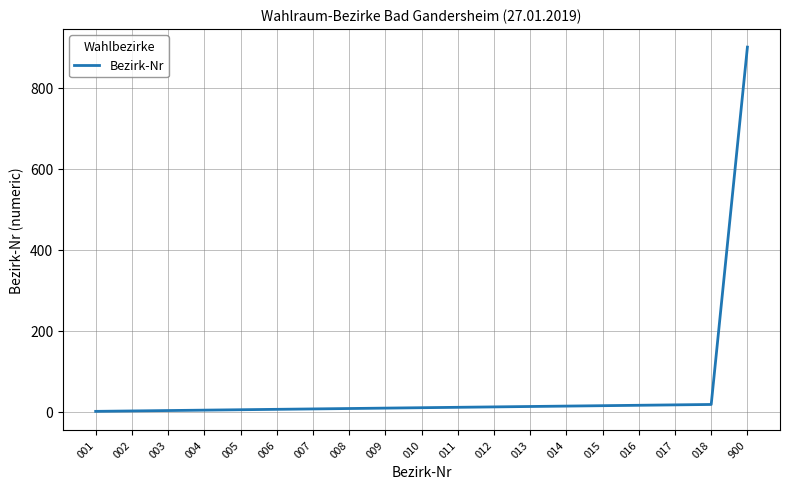

Count the number of categories in the chart.

19